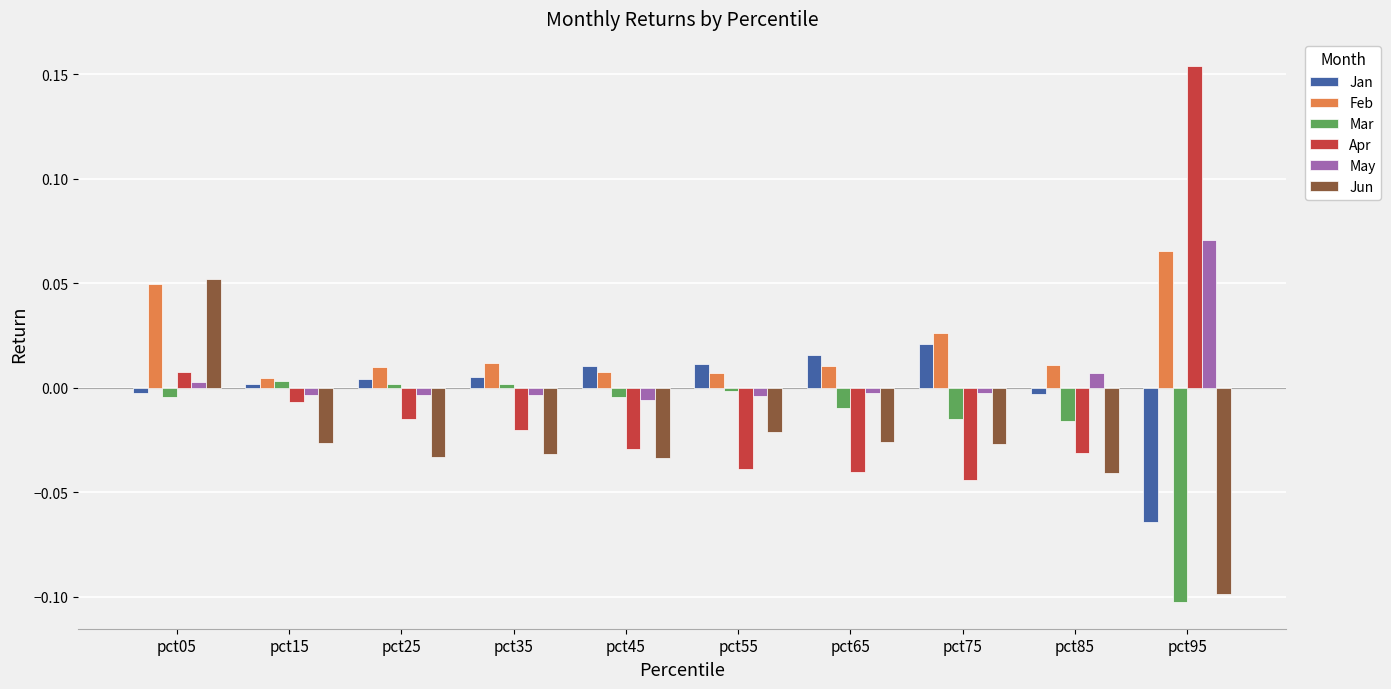

At how many categories does at least one series exceed 0?

10